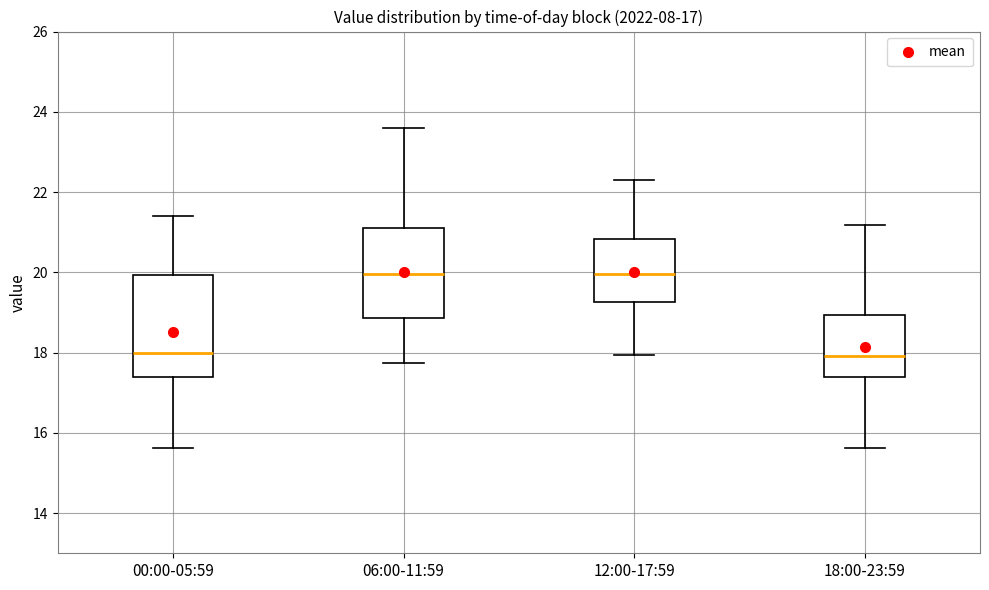

Where does the lower whisker of the box for 18:00-23:59 end on the y-axis? The values are not printed on the chart, so give them approximately, as read against the axis.

15.6